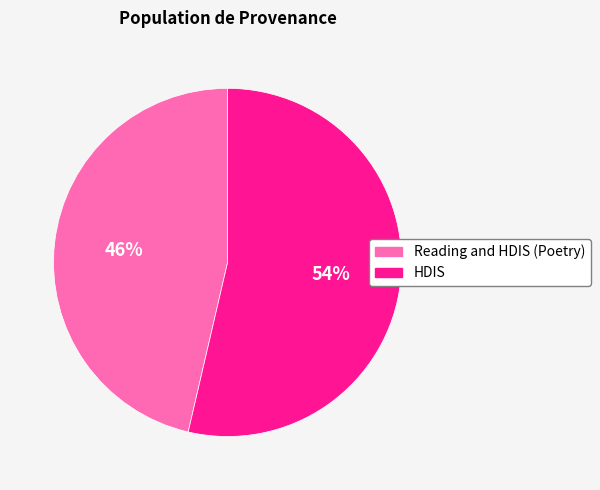

What percentage is the Reading and HDIS (Poetry) slice, to the nearest percent?

46%